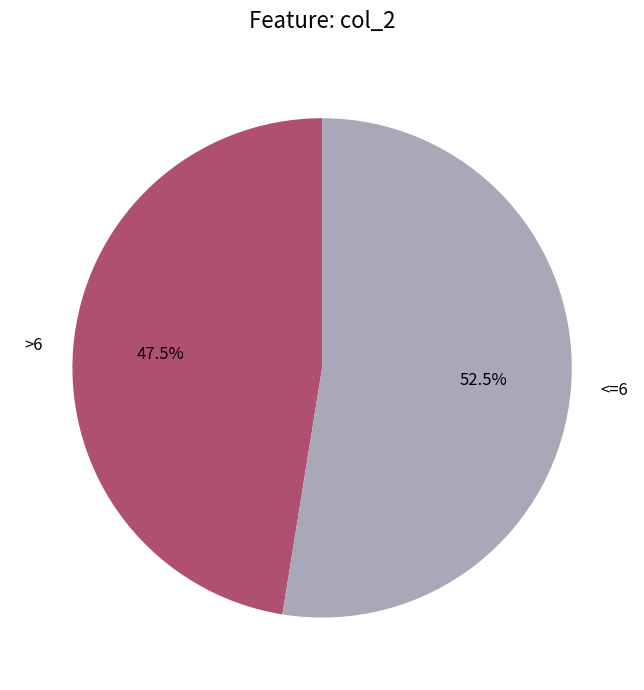

Is there a majority slice in this chart?

Yes